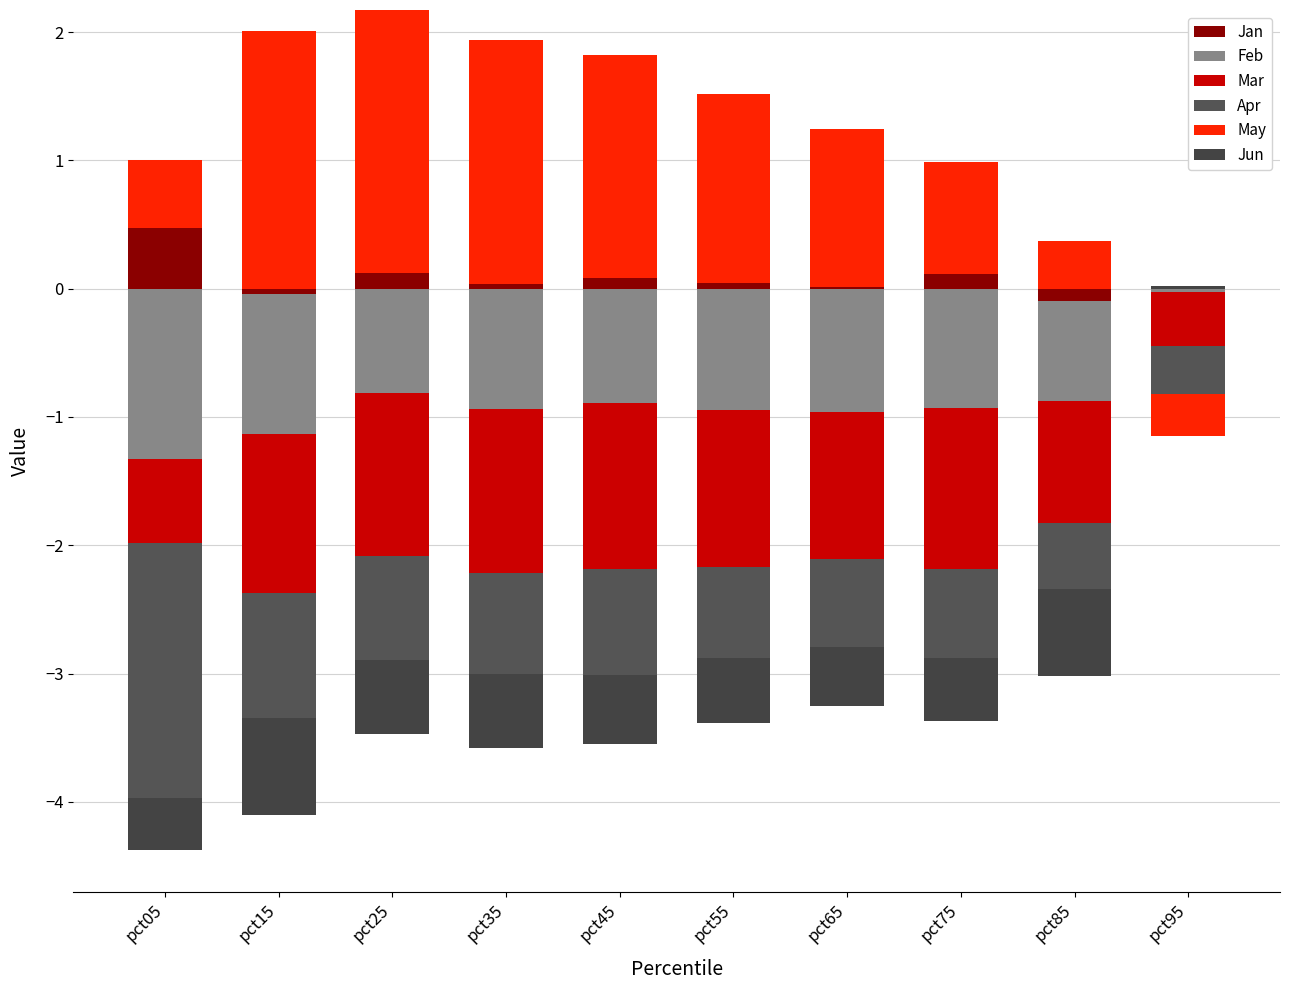

What are all the series names shown in the legend?

Jan, Feb, Mar, Apr, May, Jun